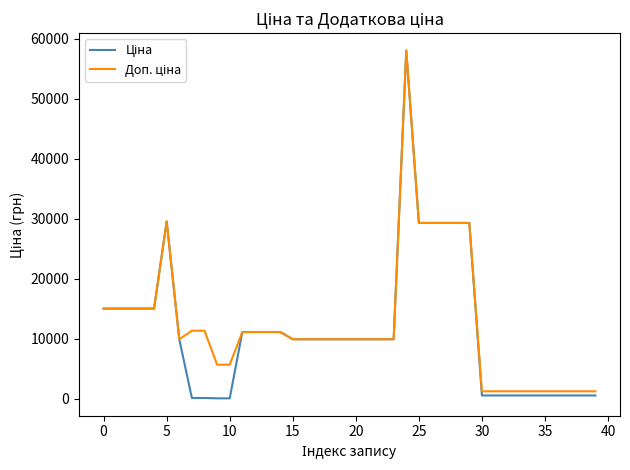

What is the greatest value displayed?

58037.0